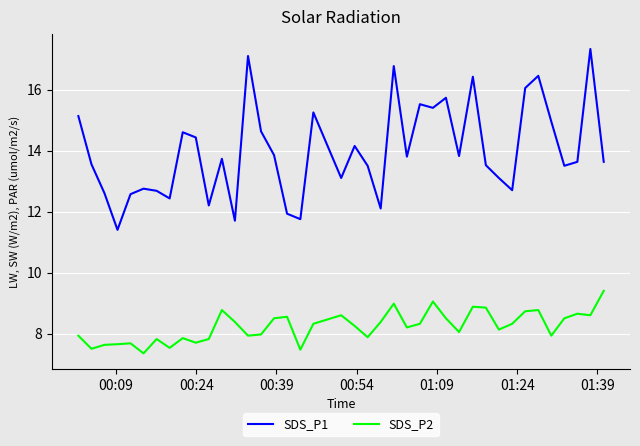

What is the maximum value for SDS_P2?

9.4